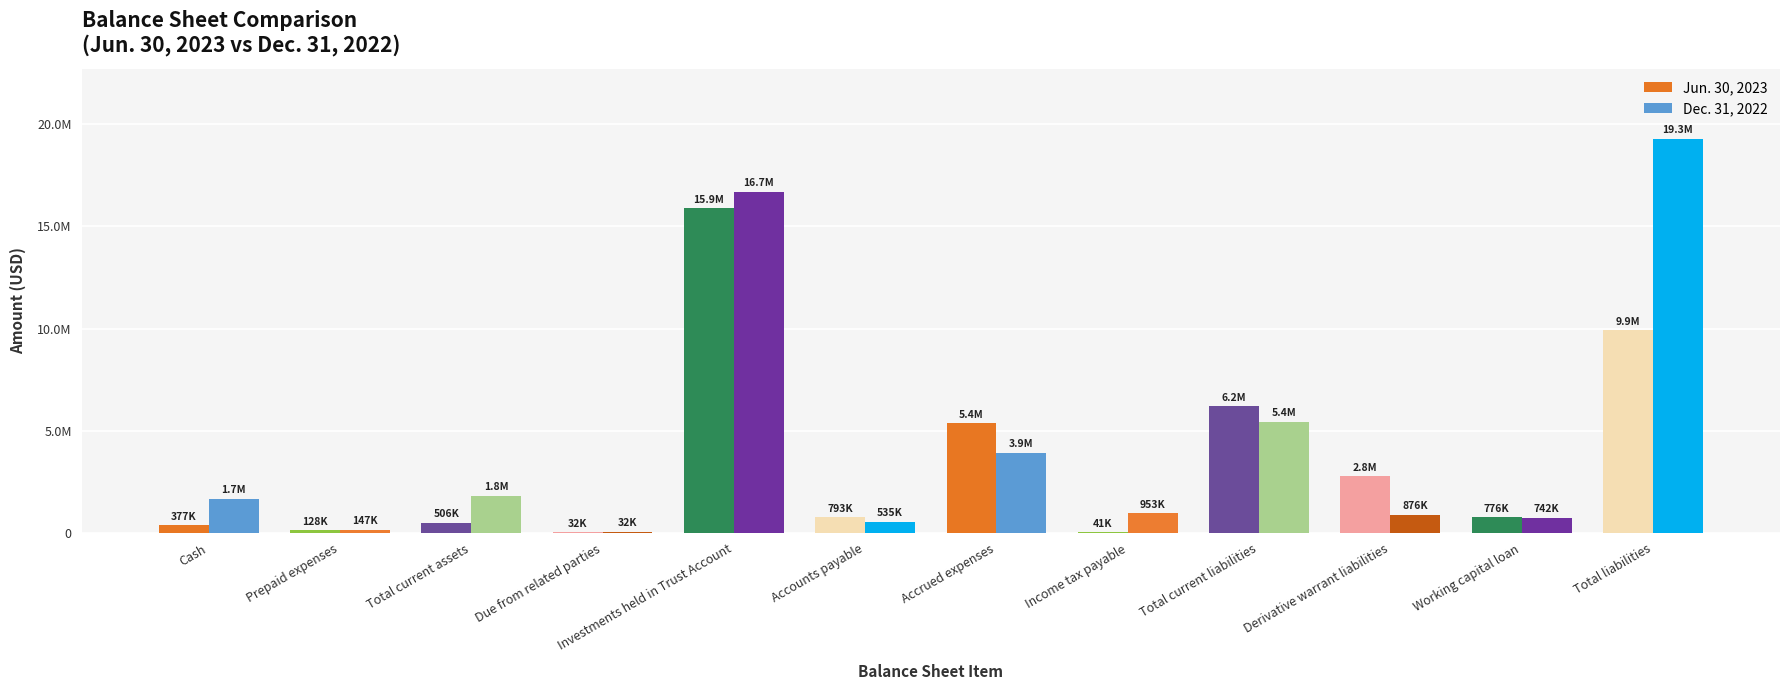

What is the minimum value shown in the chart?

31949